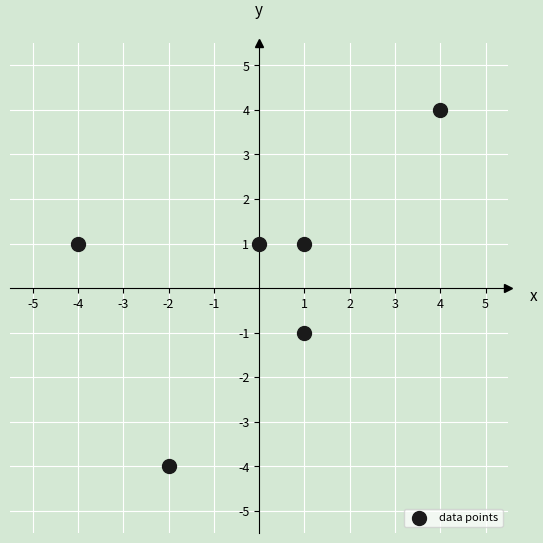

What is the range of X values (max minus min)?

8